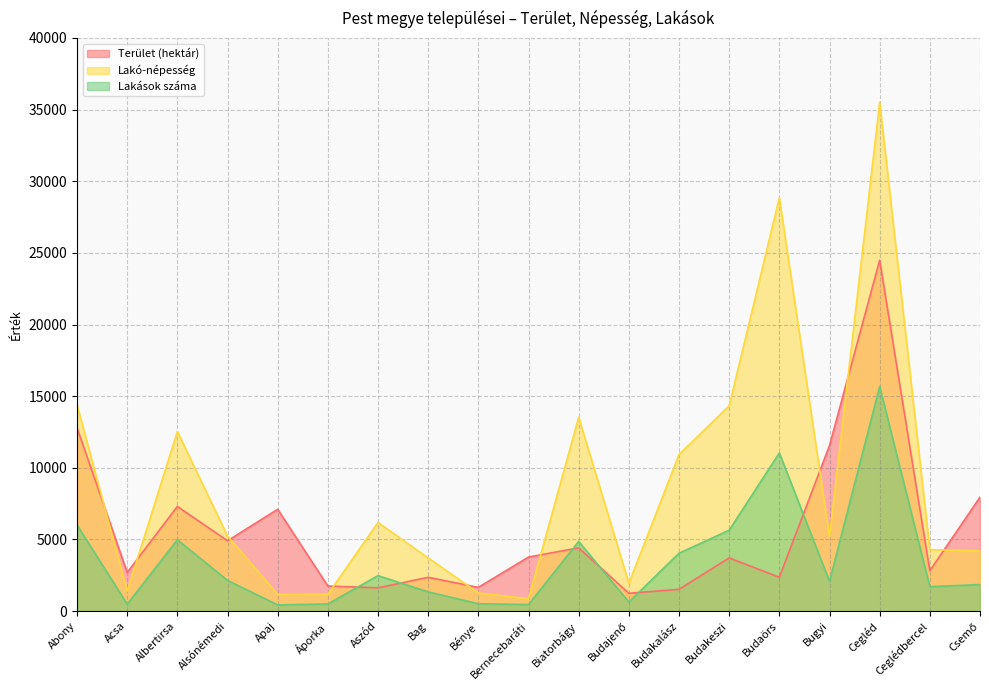

At which category does Terület (hektár) reach its first local valley?

Acsa